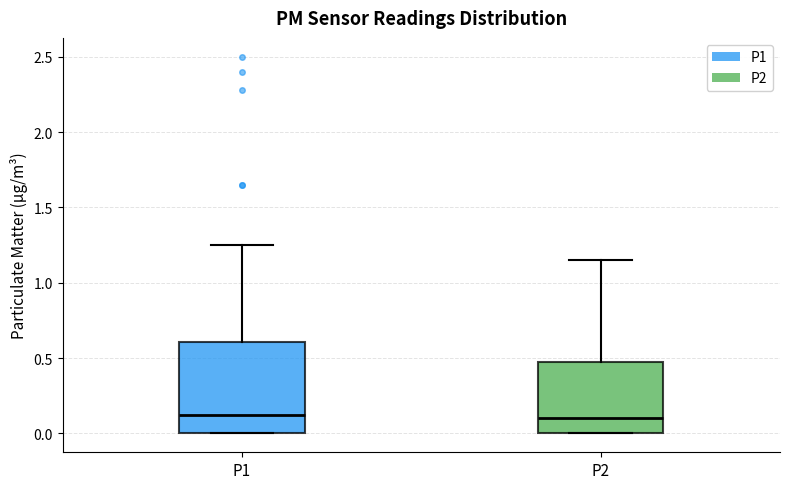

Where does the upper whisker of the box for P1 end on the y-axis? The values are not printed on the chart, so give them approximately, as read against the axis.

1.25